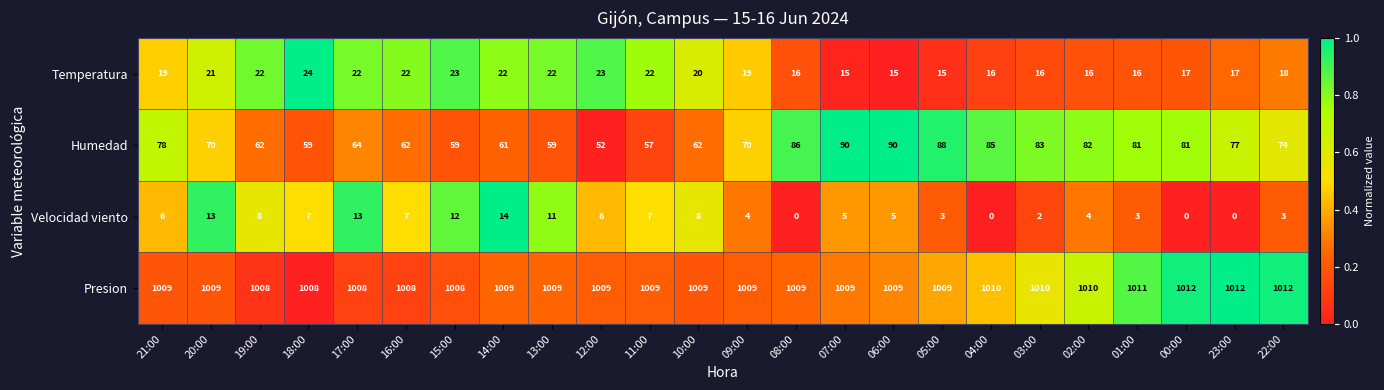

Rank the series at 04:00 from highest to lowest value.

Presion, Humedad, Temperatura, Velocidad viento